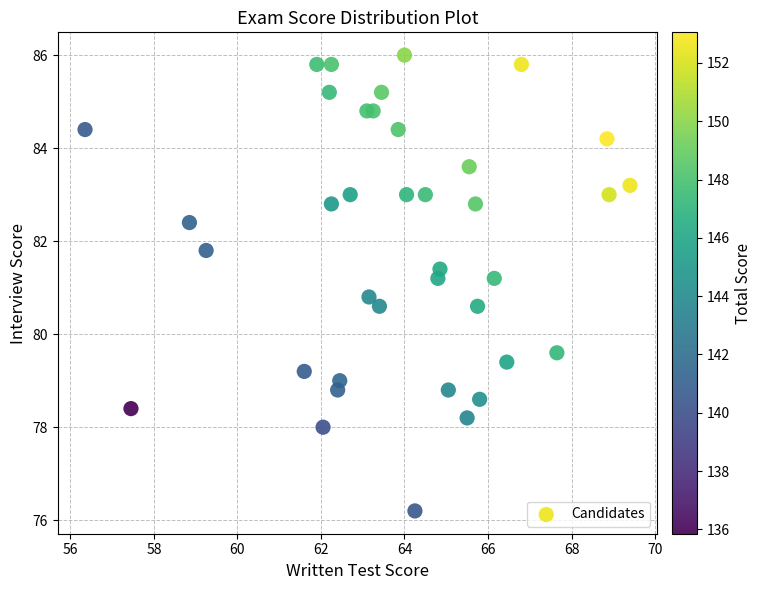

What is the range of X values (max minus min)?

13.1